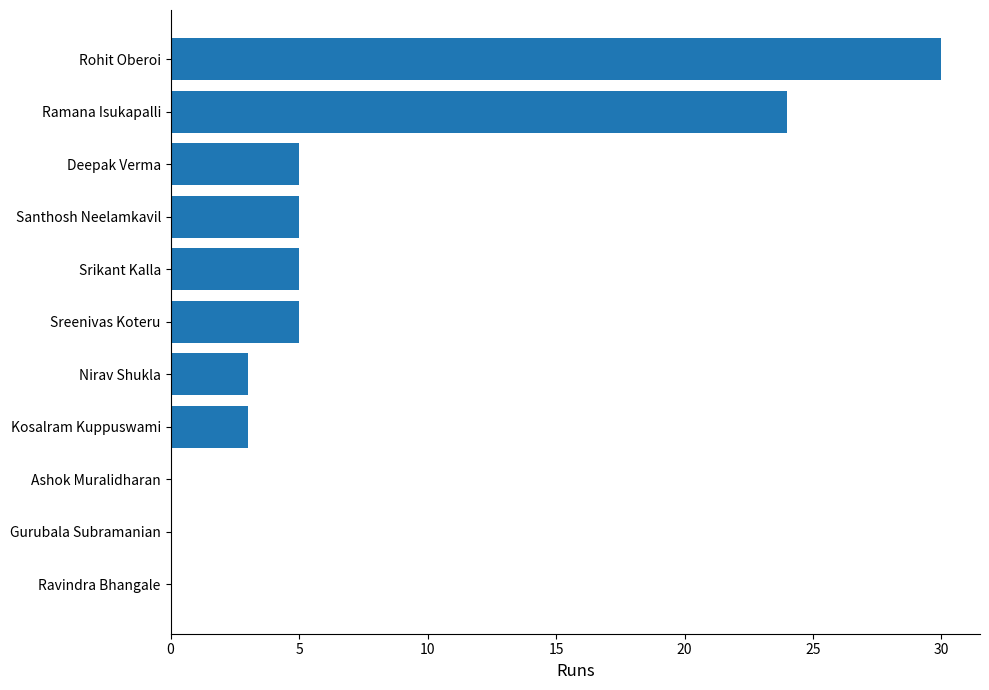

Reading top to bottom, what are all the values shown in this chart?

Rohit Oberoi=30	Ramana Isukapalli=24	Deepak Verma=5	Santhosh Neelamkavil=5	Srikant Kalla=5	Sreenivas Koteru=5	Nirav Shukla=3	Kosalram Kuppuswami=3	Ashok Muralidharan=0	Gurubala Subramanian=0	Ravindra Bhangale=0